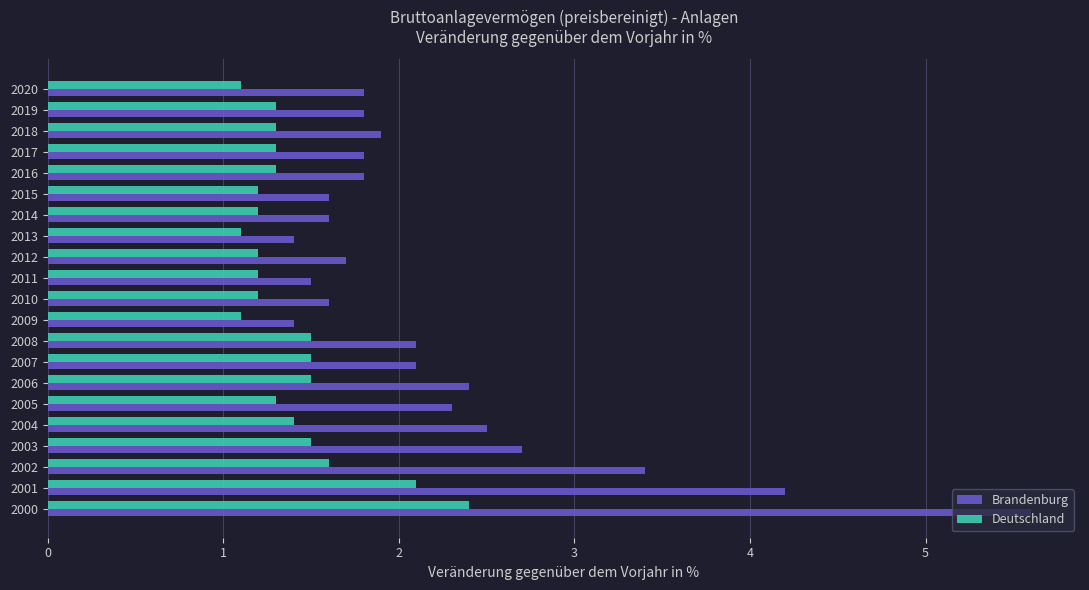

List the series in order of their overall mean, highest first.

Brandenburg, Deutschland